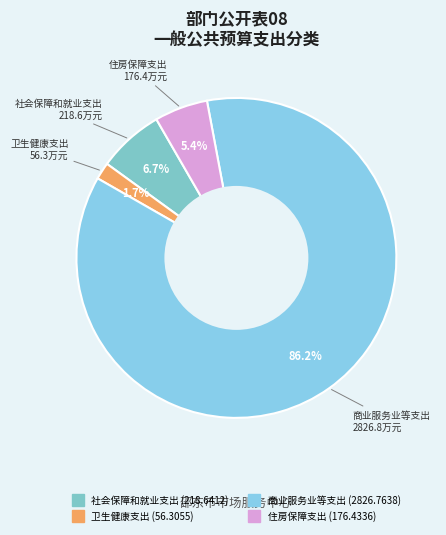

How many slices are in this pie chart?

4